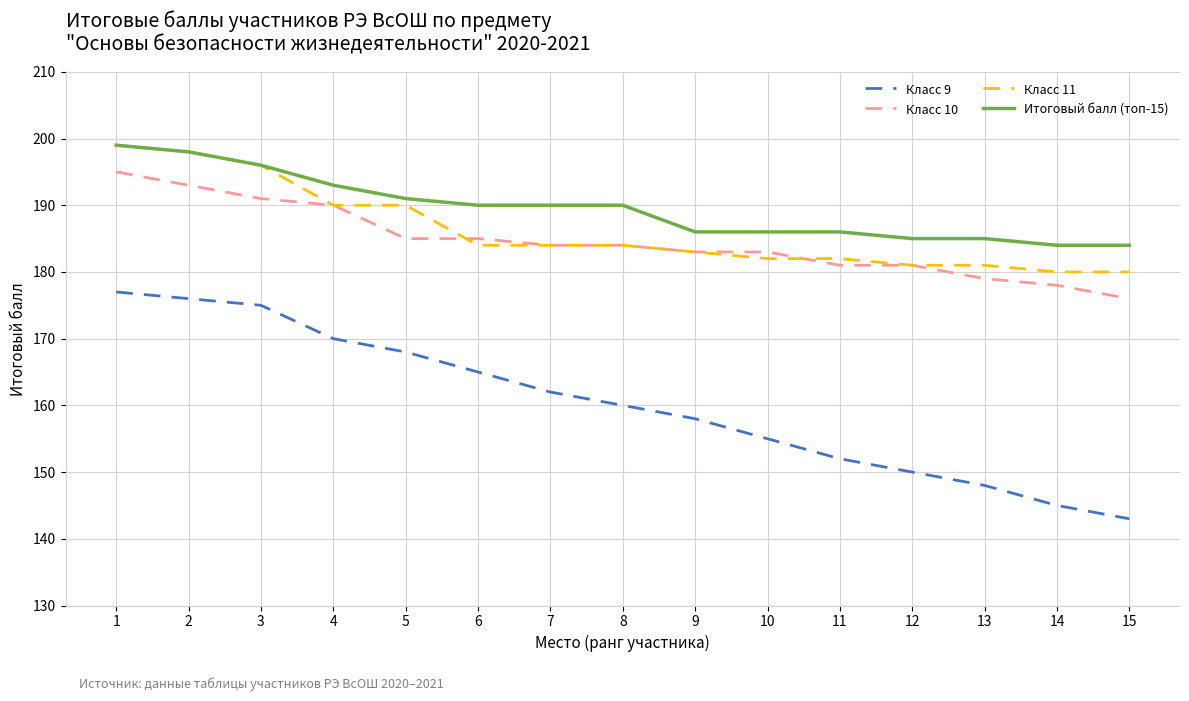

At 14, list the series in order from smallest to largest.

Класс 9, Класс 10, Класс 11, Итоговый балл (топ-15)